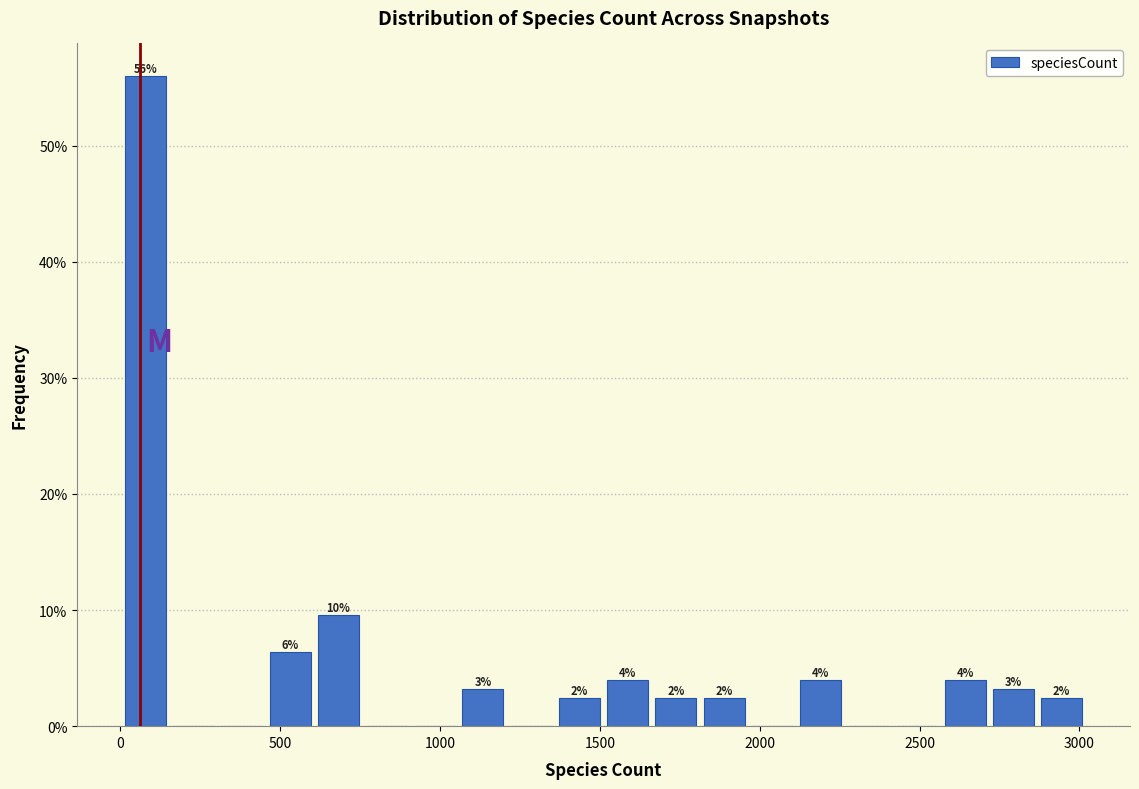

Around what value on the x-axis is the tallest bar? Give the approximate position of its centre, as read against the axis.

100